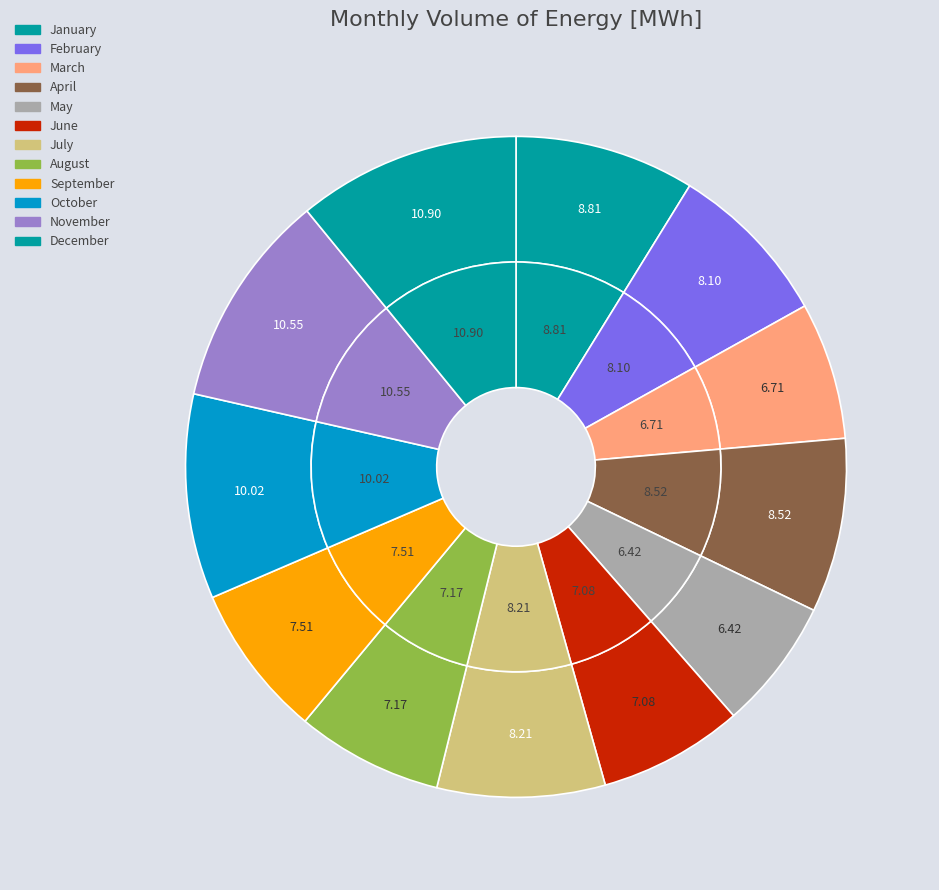

Does any single category account for the majority?

No